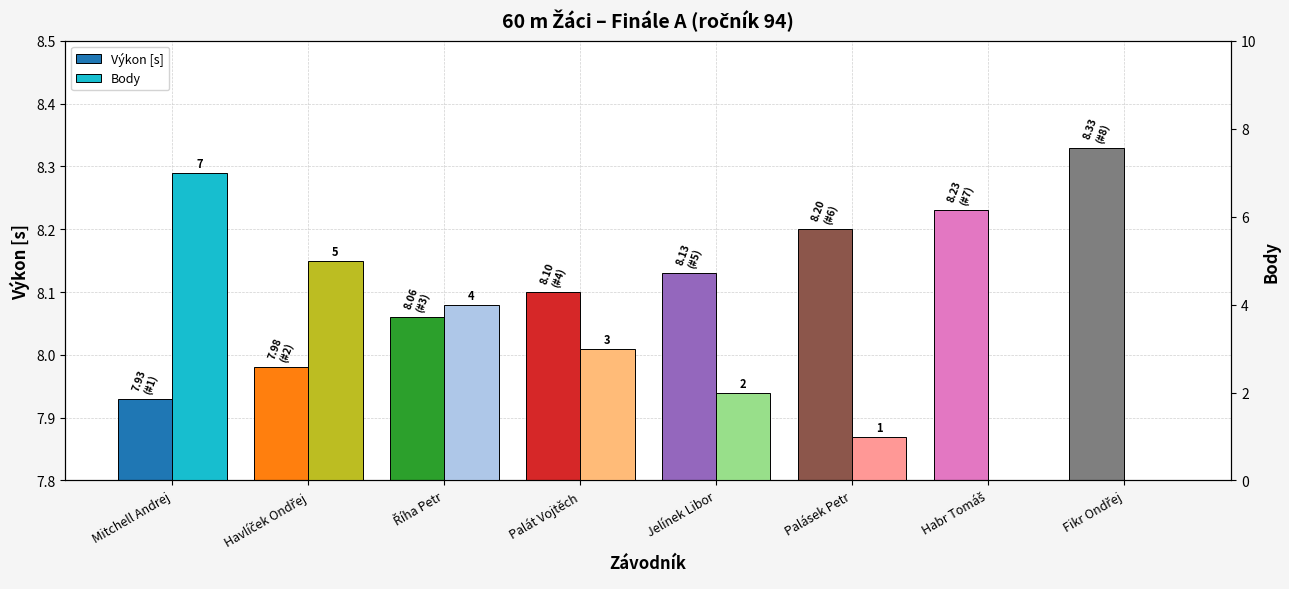

What is the approximate value of Výkon [s] at Habr Tomáš?

8.2